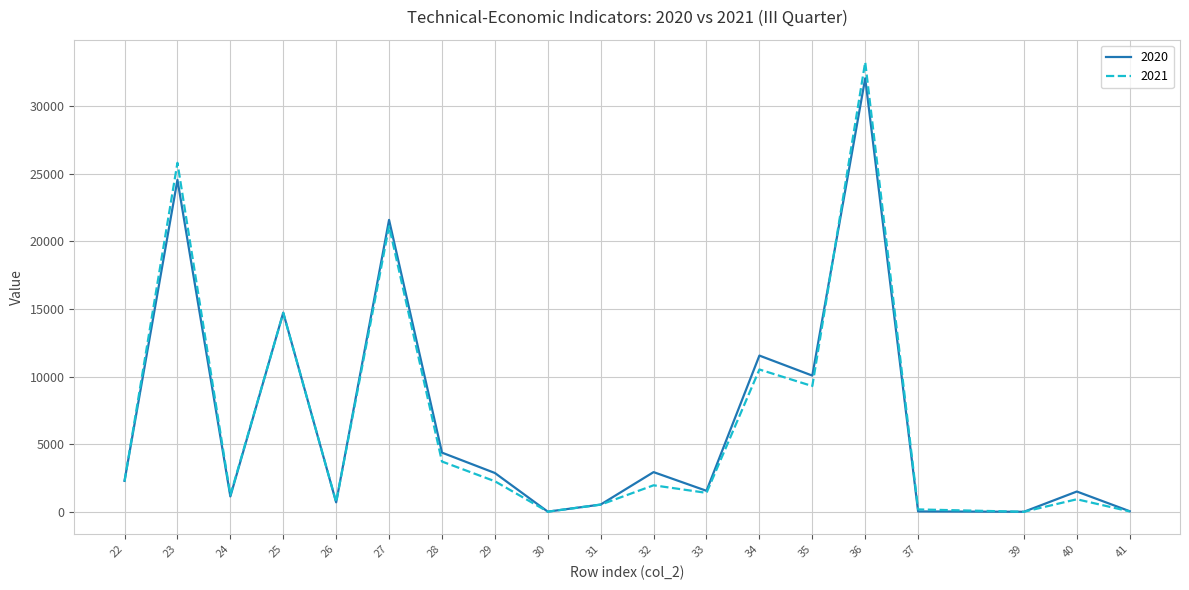

How many series are shown in this chart?

2